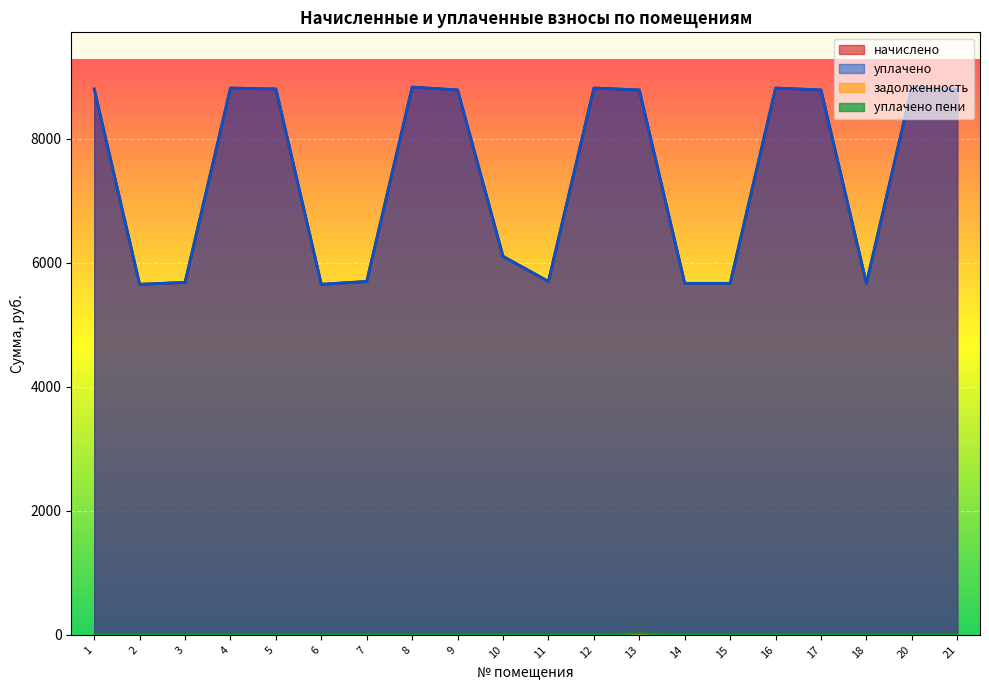

Which category has the highest value in the уплачено пени series?

13